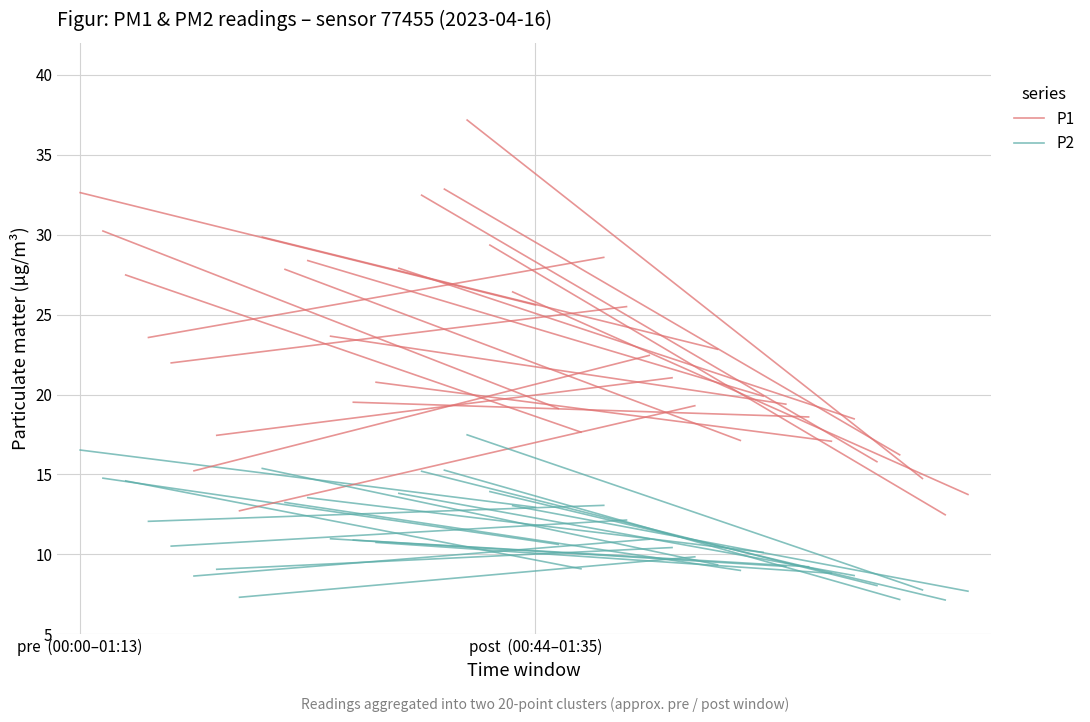

Reading left to right, transcribe all the data shown in this chart.

P1: 32.6	25.6
P2: 16.5	12.9